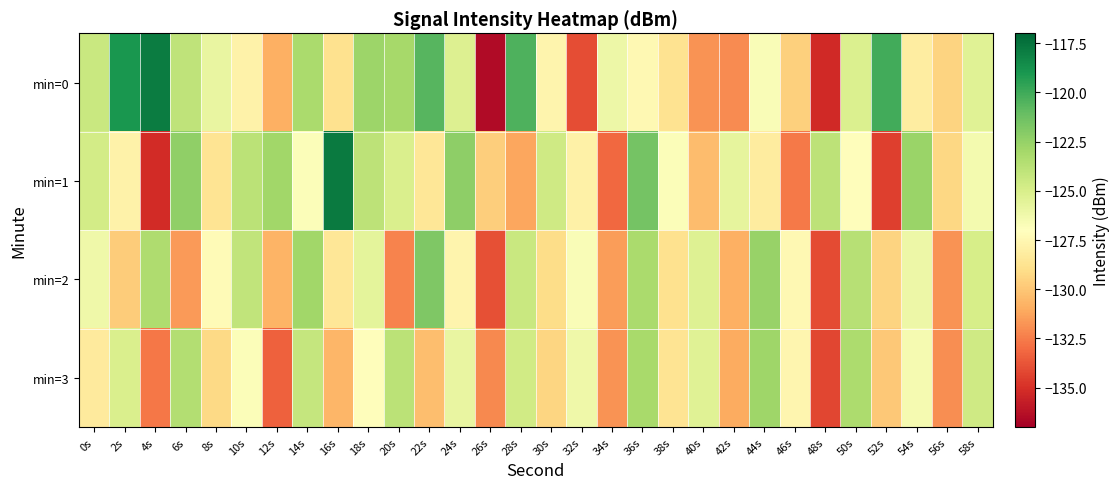

What is the total value across all series at 18s?

-499.4